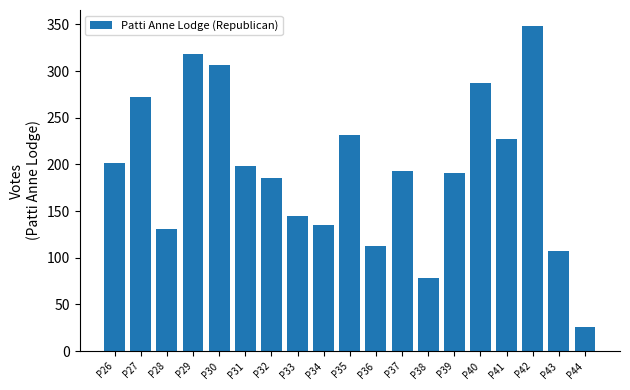

Reading left to right, what are all the values shown in this chart?

P26=201	P27=272	P28=131	P29=318	P30=307	P31=198	P32=185	P33=145	P34=135	P35=232	P36=113	P37=193	P38=78	P39=191	P40=287	P41=227	P42=348	P43=107	P44=26